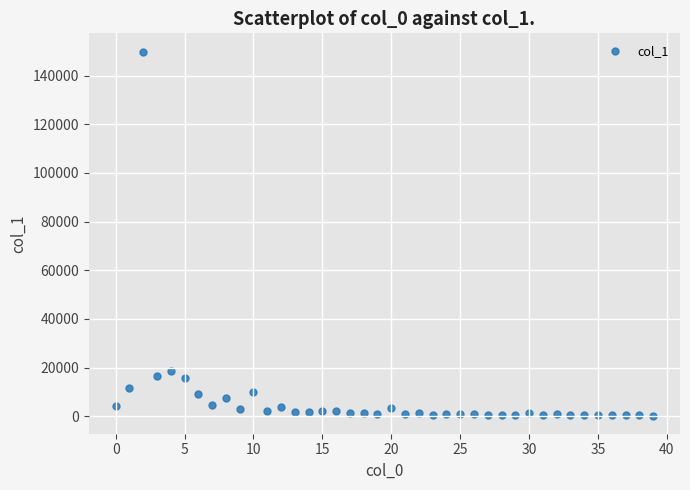

What Y value in the scatter plot is closest to 75094?

18493